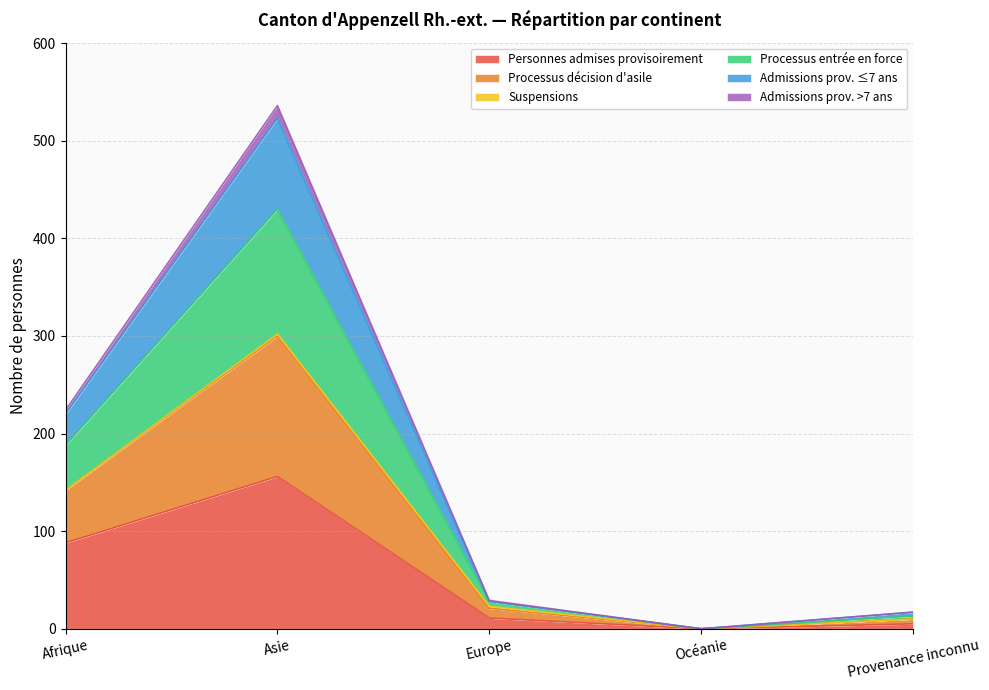

At which category is the sum across all series the highest?

Asie